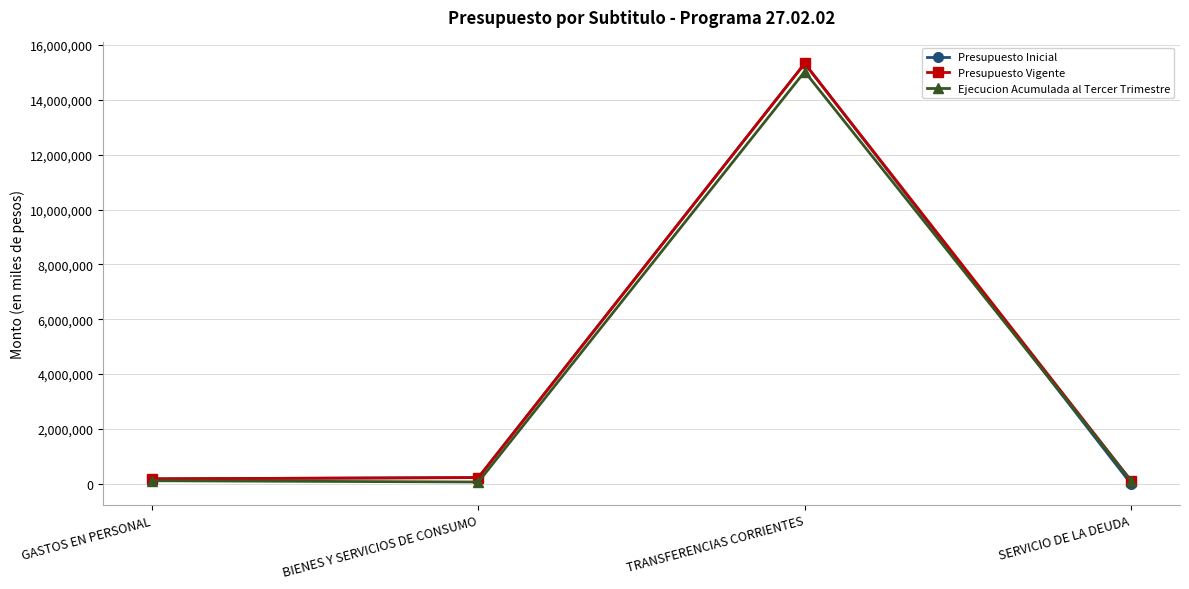

How many lines are shown in the chart?

3